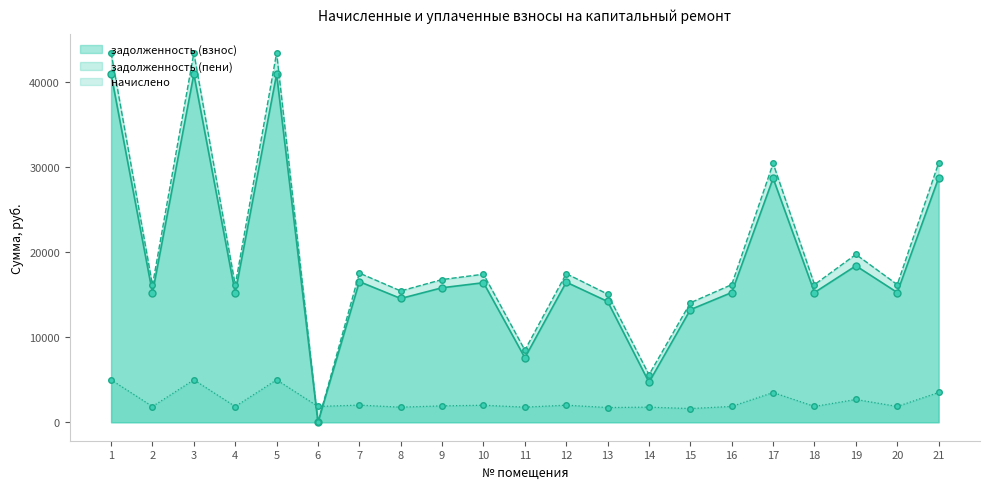

Does the chart have visible grid lines?

No